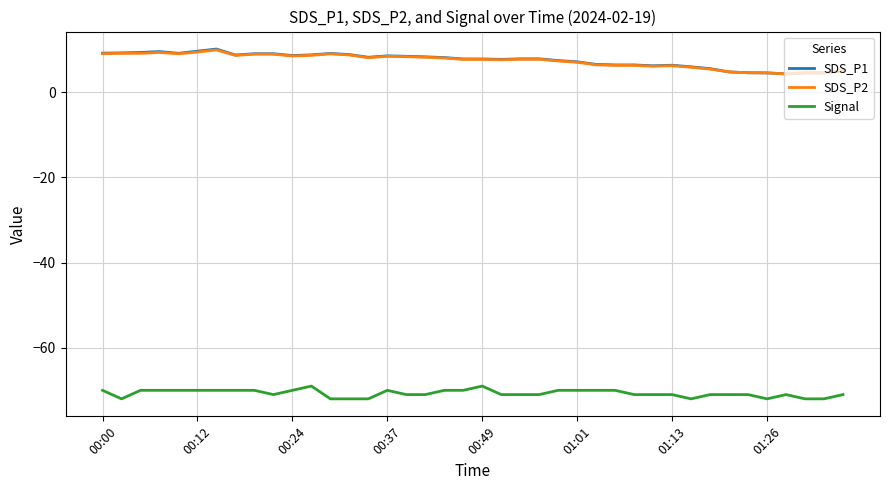

True or false: Signal and SDS_P1 intersect in this chart.

False